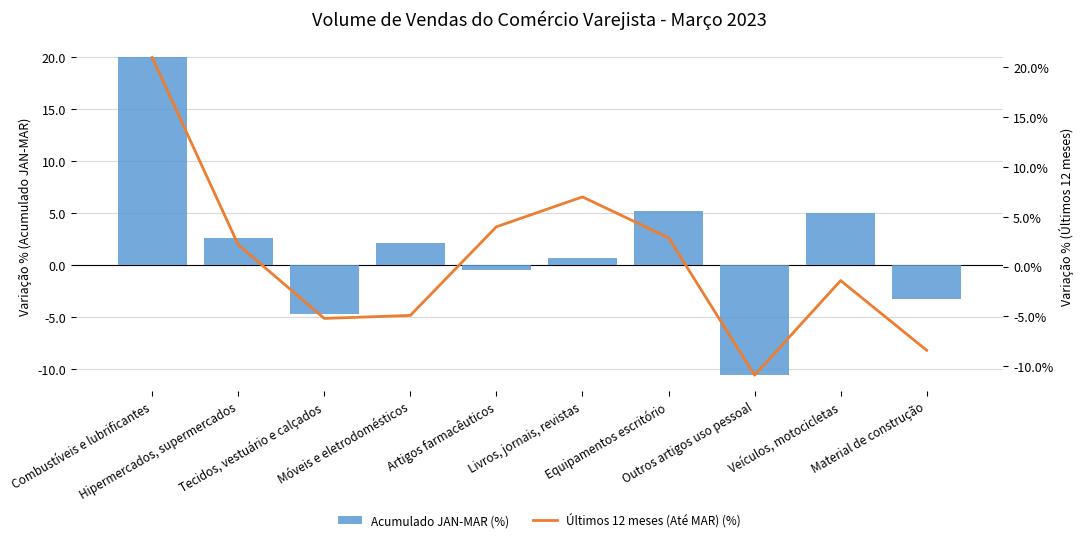

The Acumulado JAN-MAR (%) series shows -10.6 at Outros artigos uso pessoal. True or false?

True